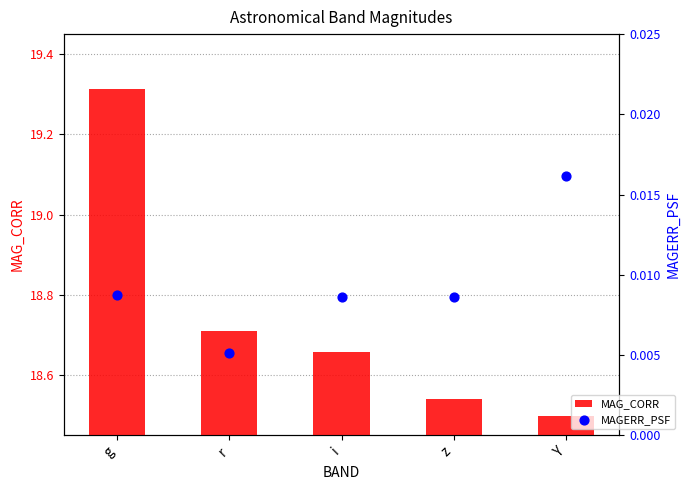

Which series has the largest total across all categories?

MAG_CORR